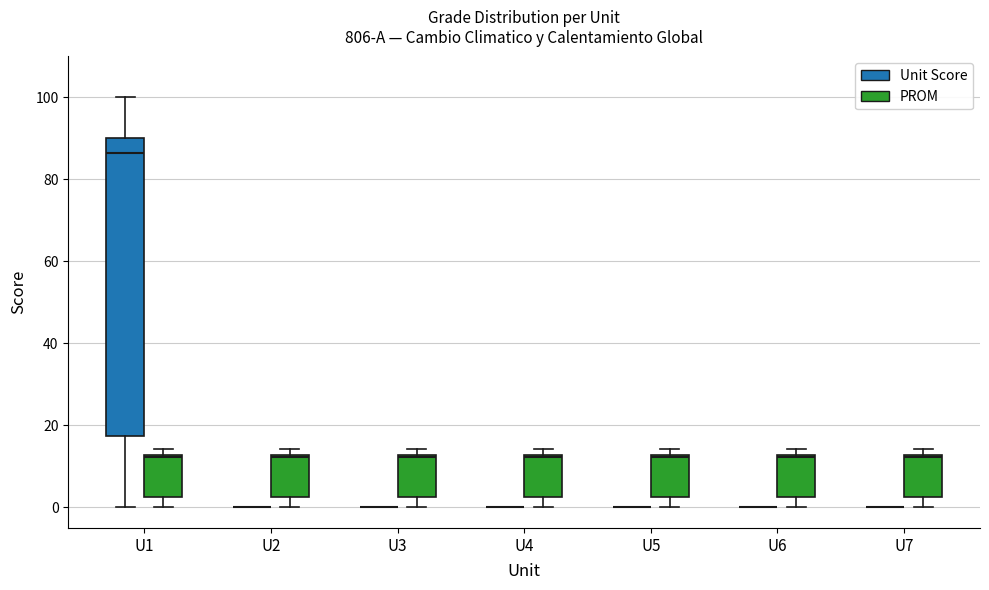

Comparing the boxes themselves (not the whiskers), which one is the tallest?

U1 (Unit Score)